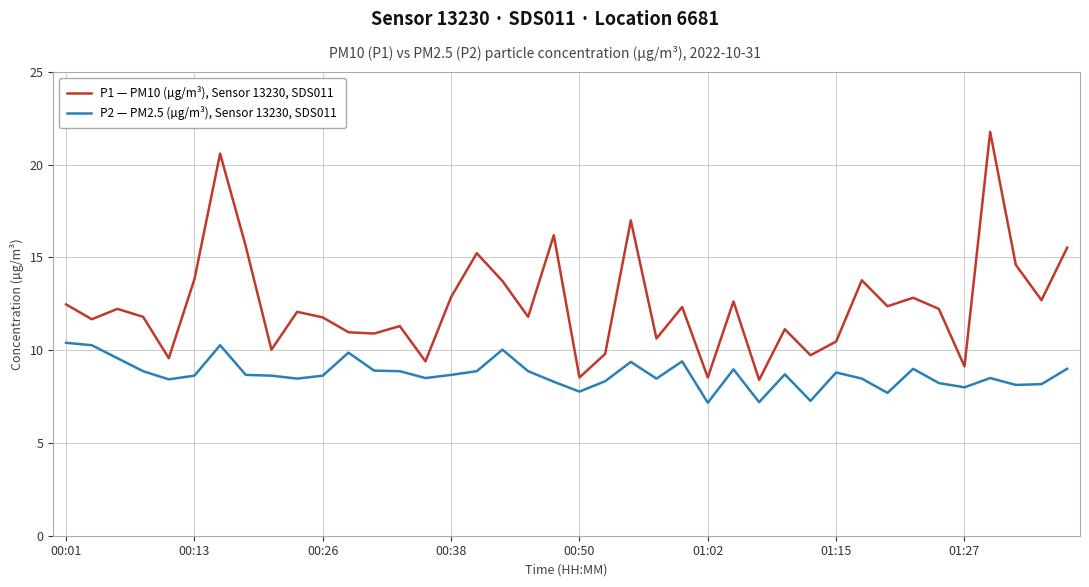

Which series has the widest spread of values?

P1 — PM10 (µg/m³), Sensor 13230, SDS011